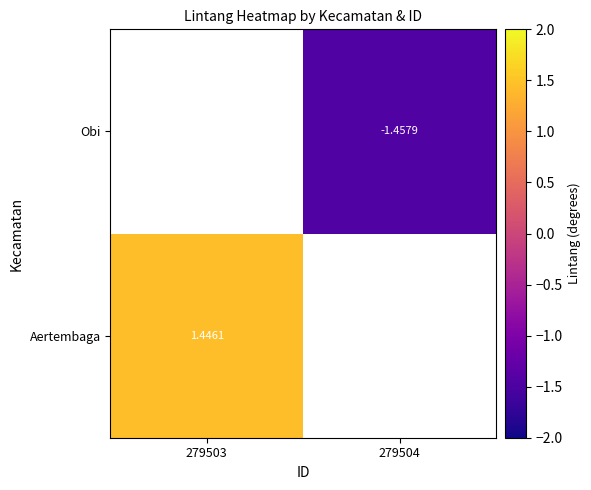

At which label does Obi reach its minimum?

279503